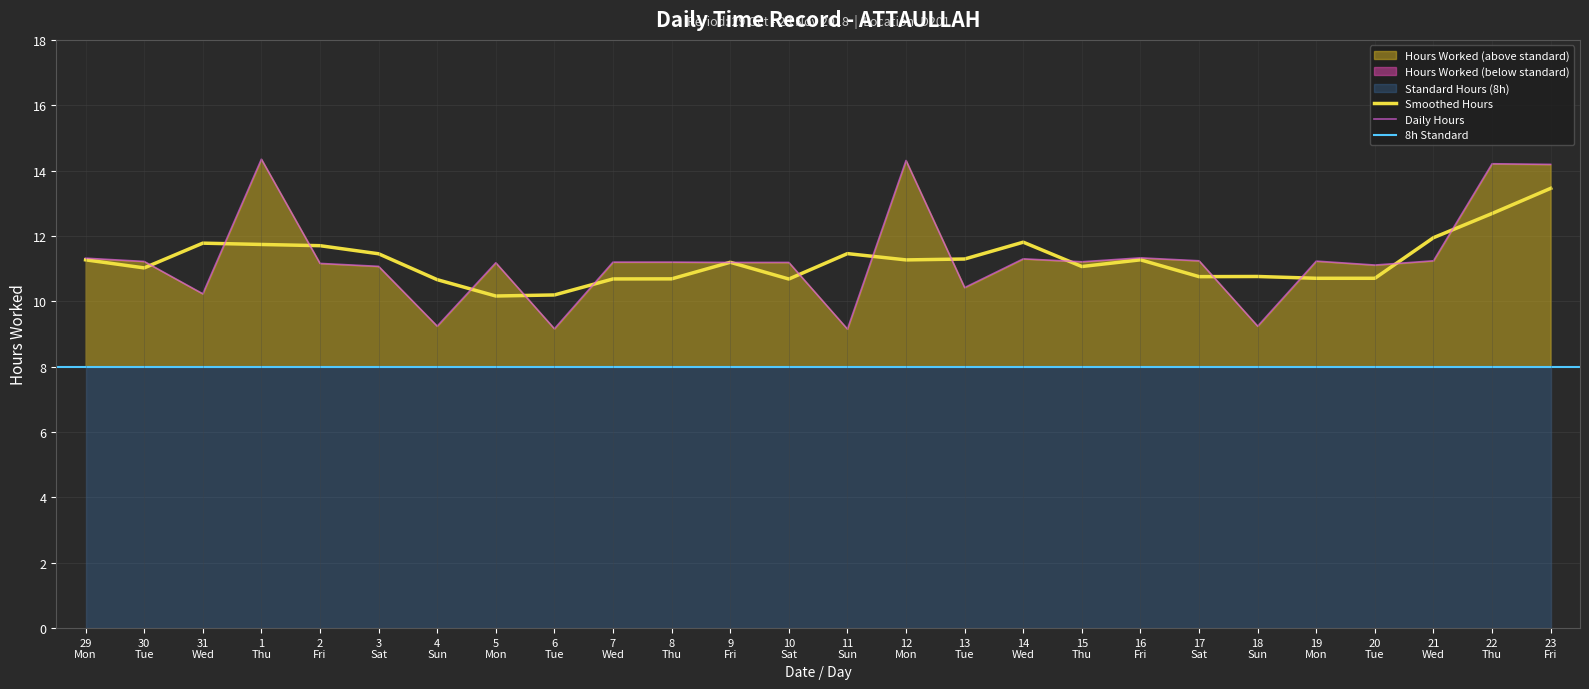

What is the lowest value of the Daily Hours series?

9.2